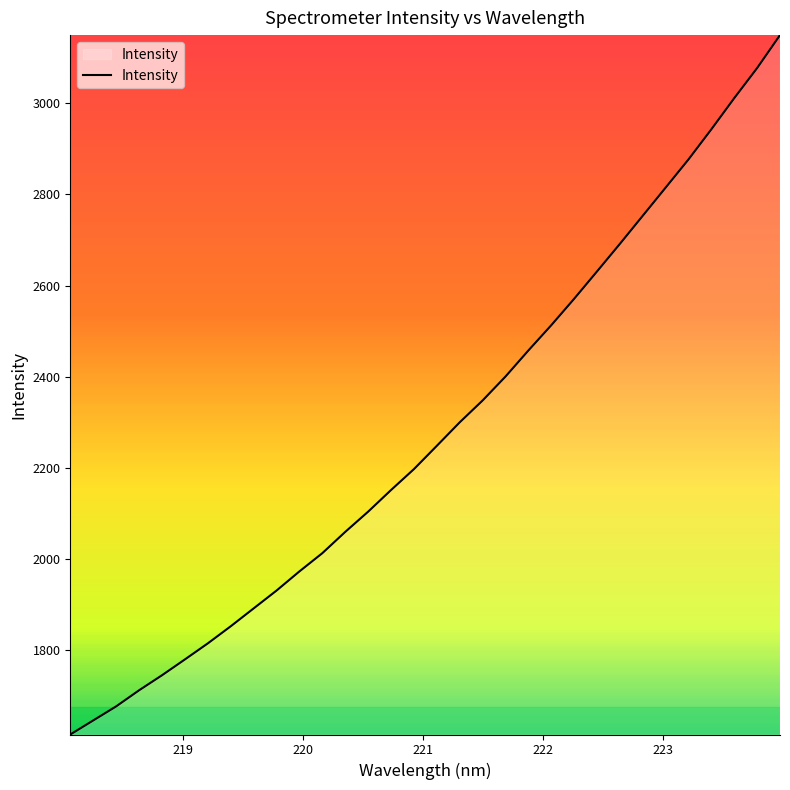

What is the greatest value displayed?

3149.7